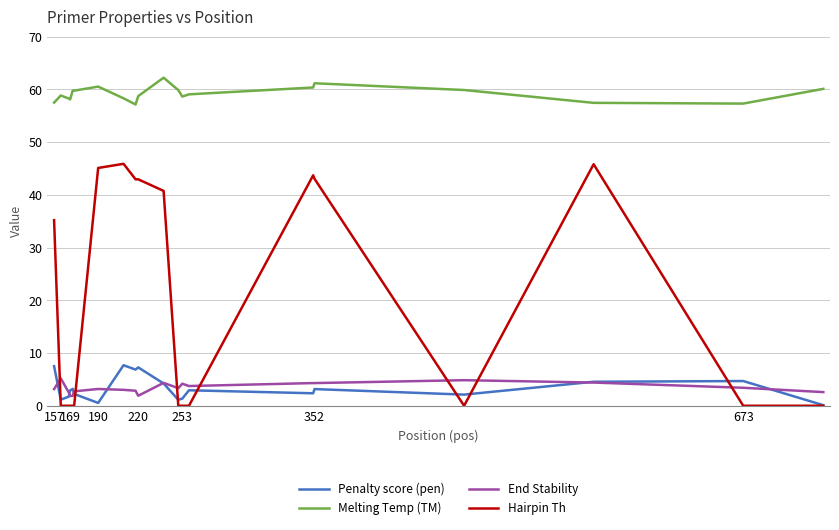

Which series has the largest total across all categories?

Melting Temp (TM)